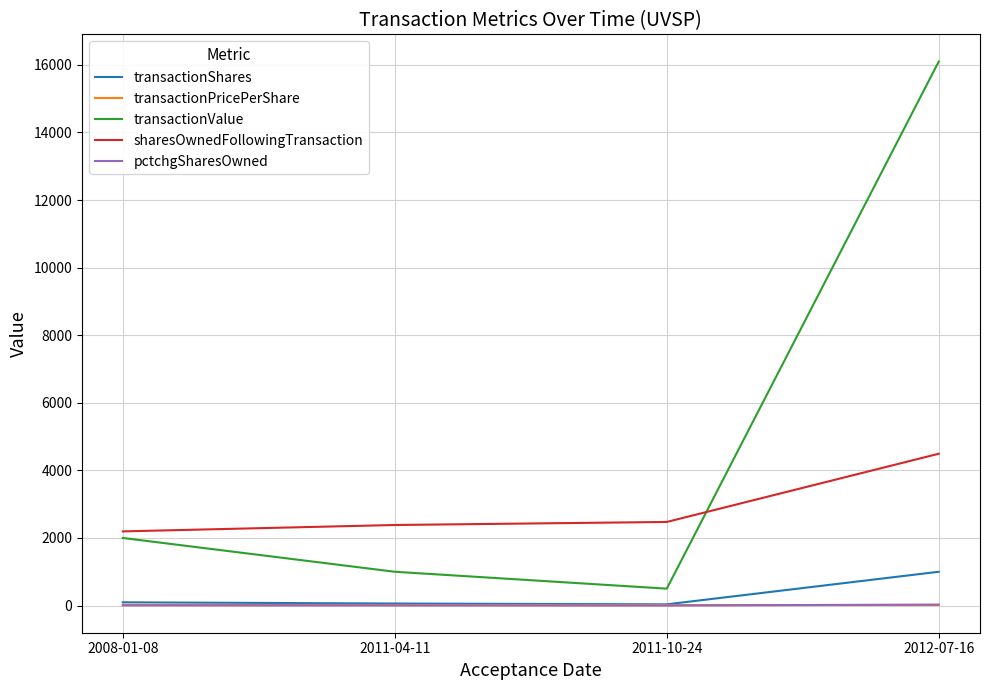

What is the maximum value for transactionValue?

16100.0